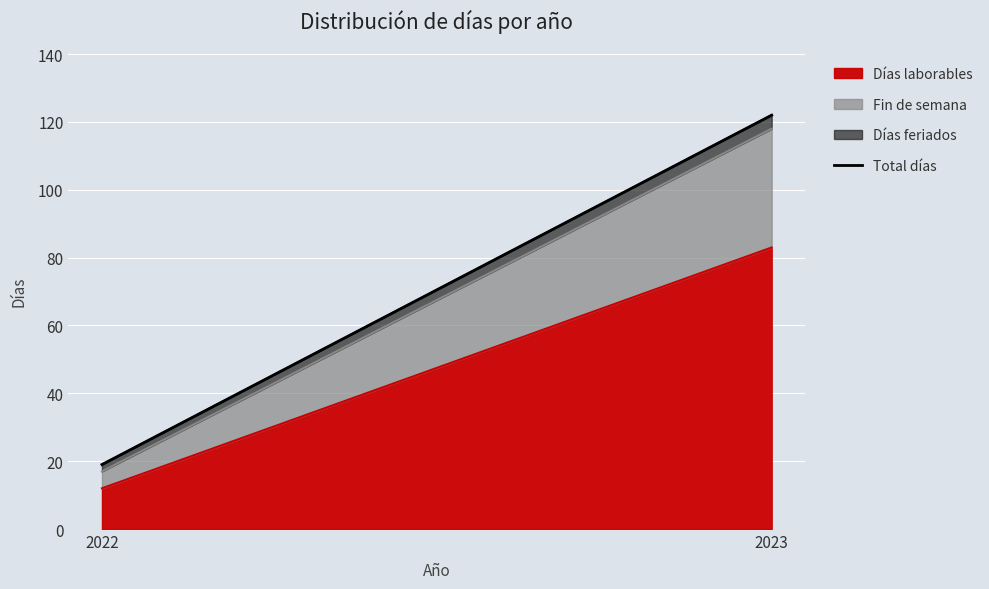

At which category does the chart reach its peak across all series?

2023